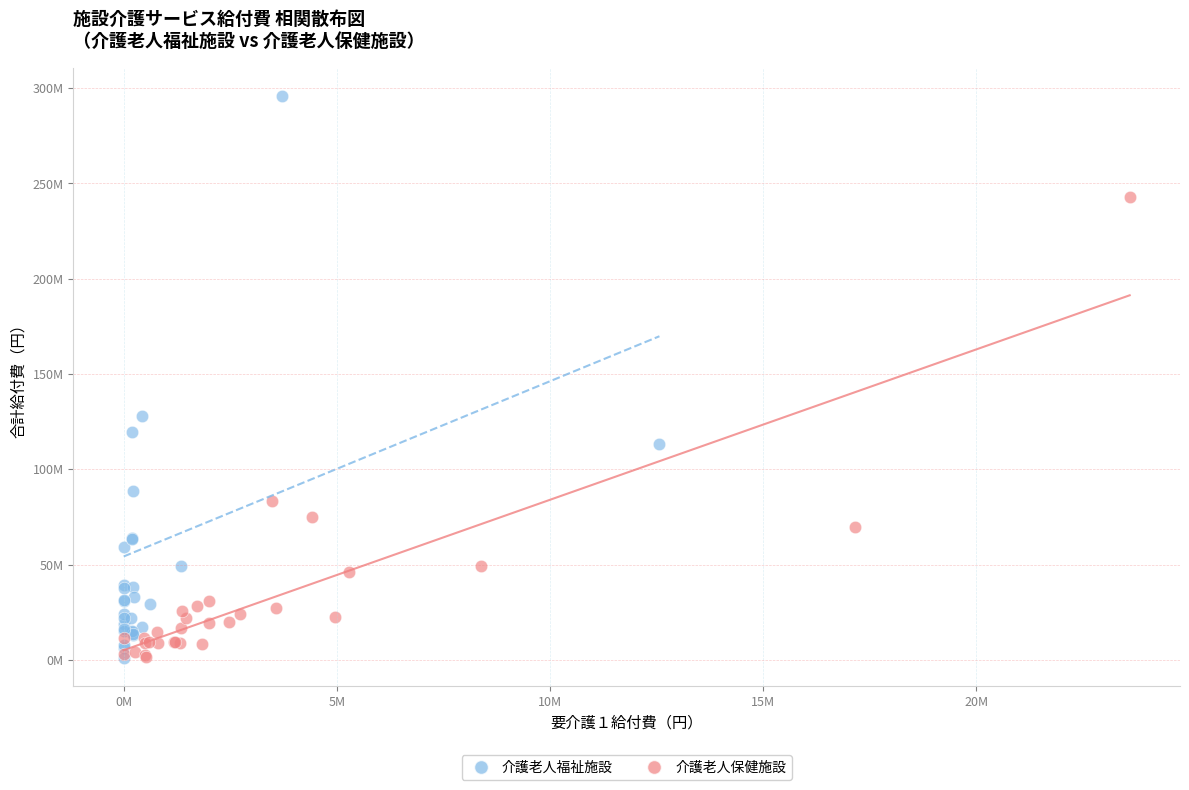

What are all the series names shown in the legend?

介護老人福祉施設, 介護老人保健施設